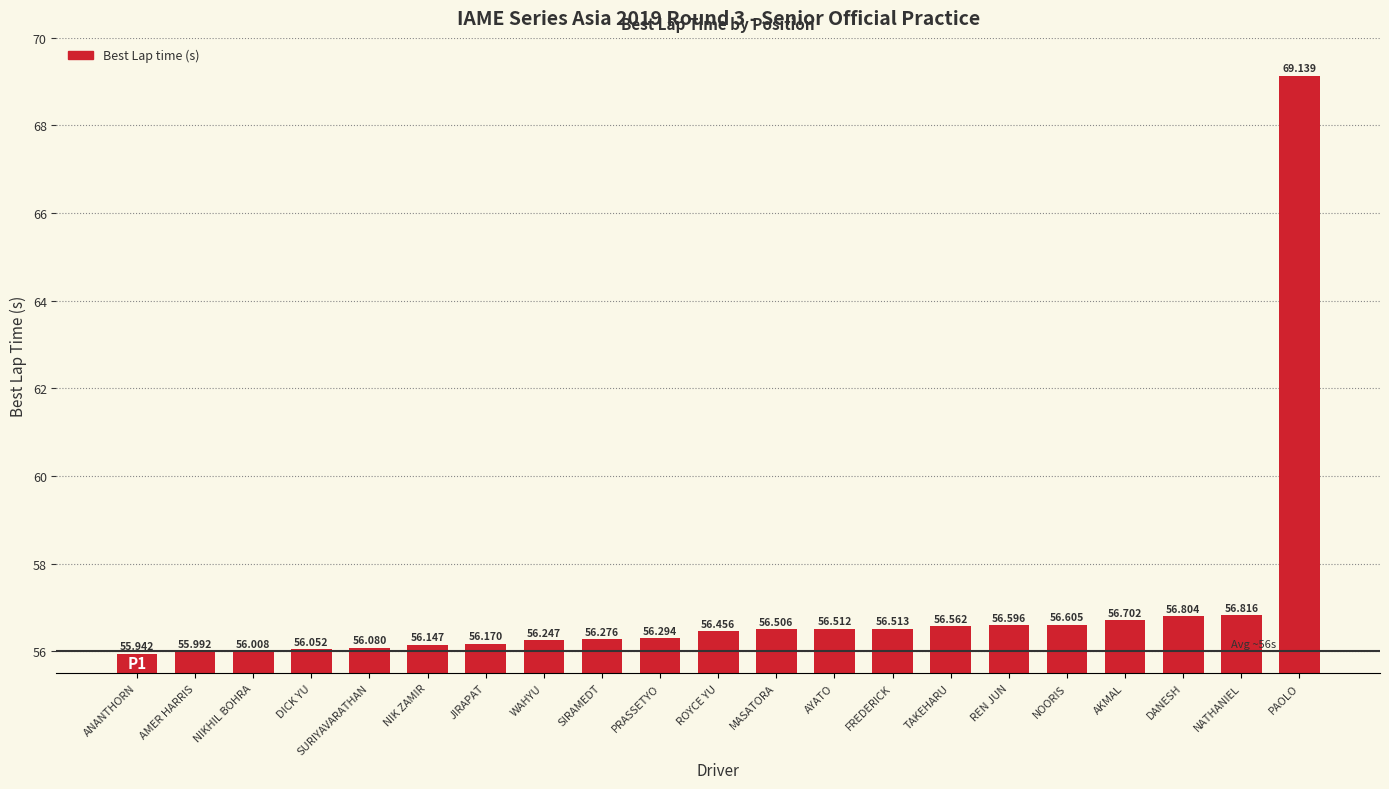

What is the label of the 2nd bar from the left?

AMER HARRIS